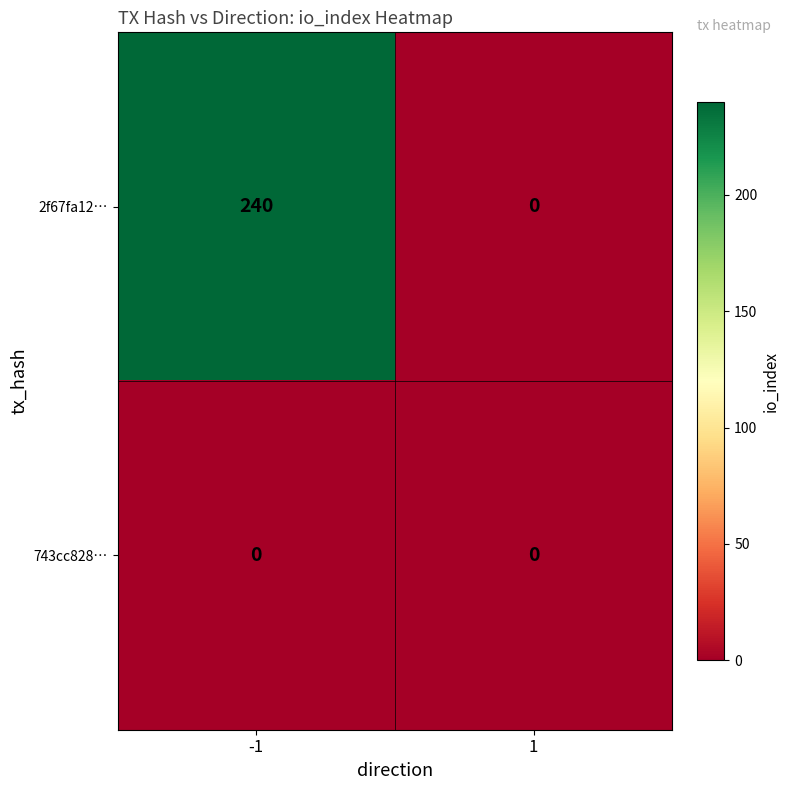

Rank the series by their maximum value, from highest to lowest.

2f67fa12…, 743cc828…